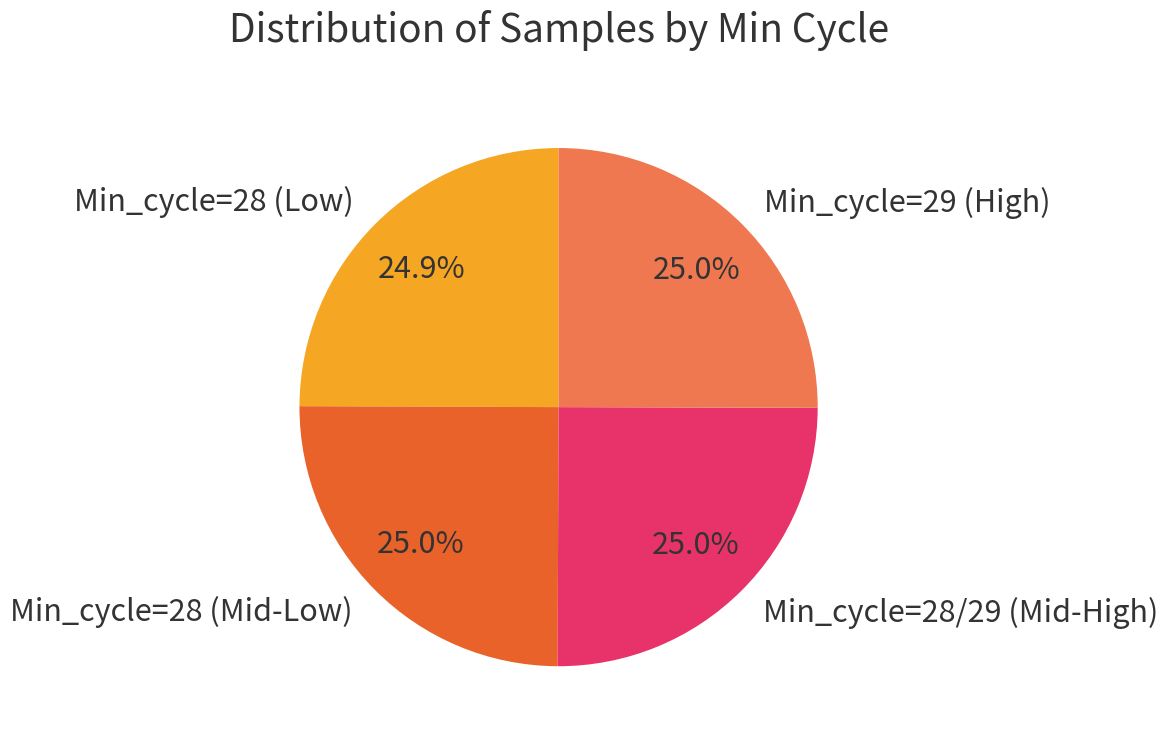

What portion of the pie excludes Min_cycle=28 (Mid-Low)?

75.0%